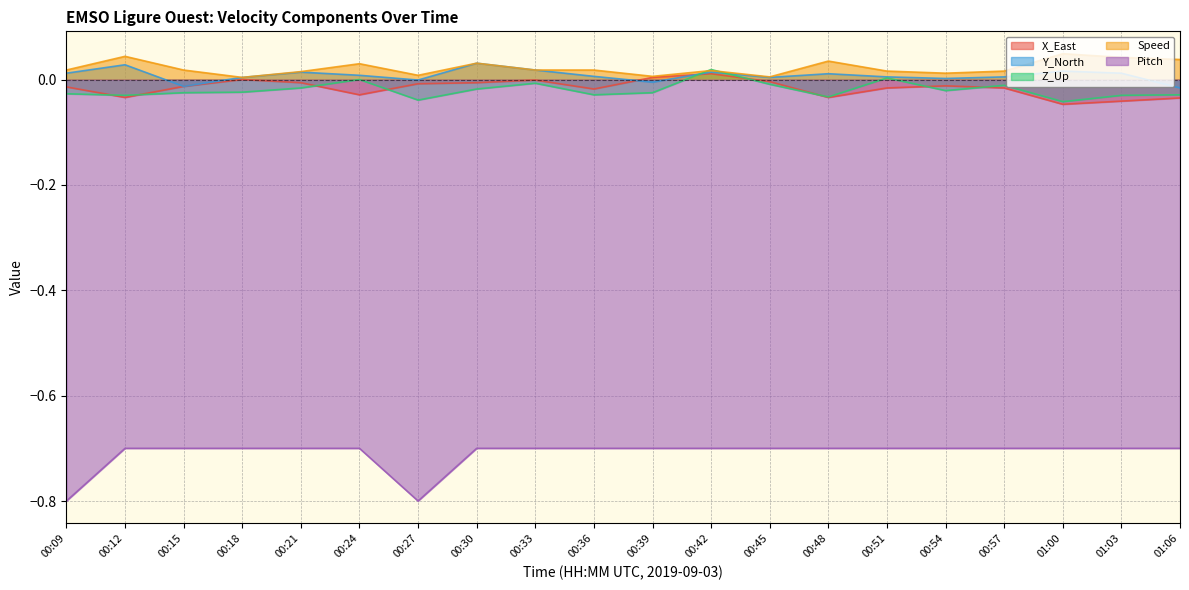

Is it true that Y_North equals 0.0 at 00:09?

False